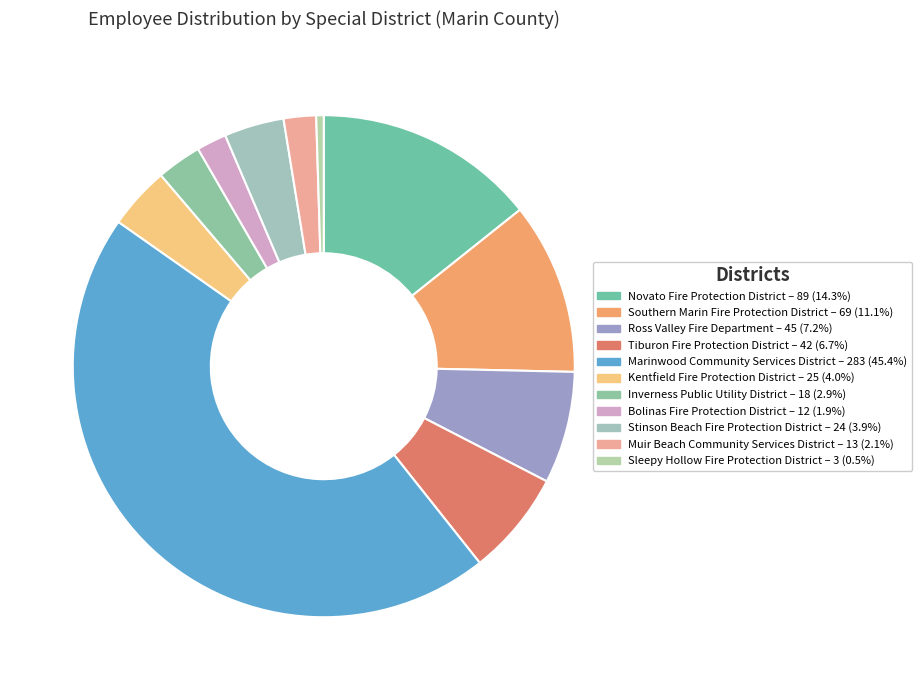

What portion of the pie excludes Southern Marin Fire Protection District?

88.9%